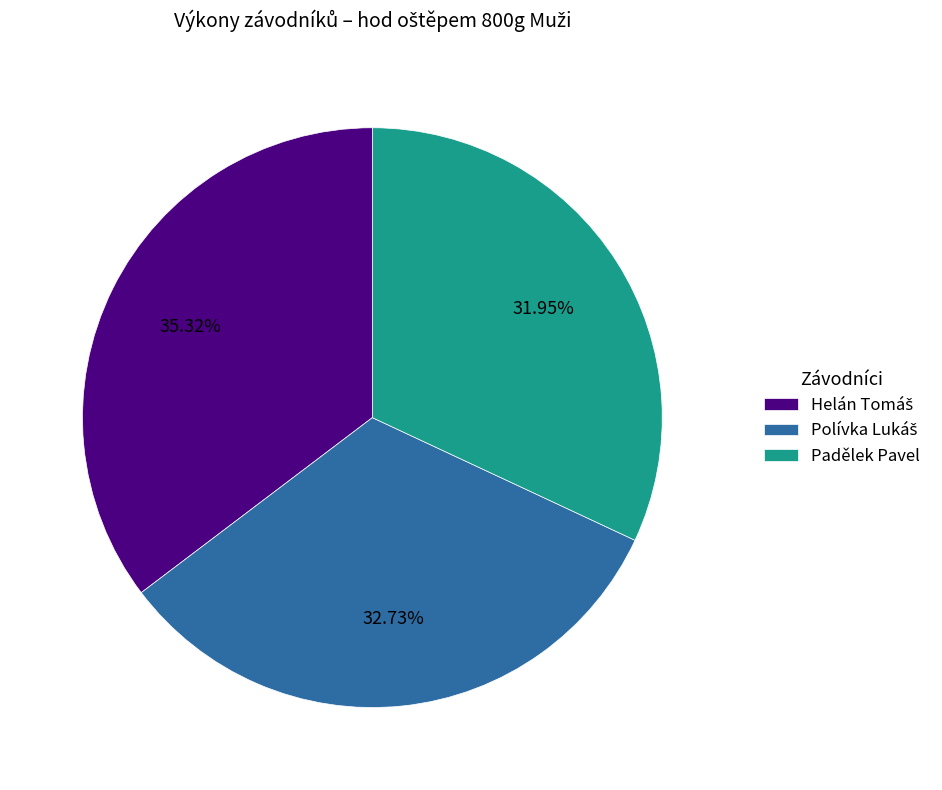

How many segments does this pie chart have?

3